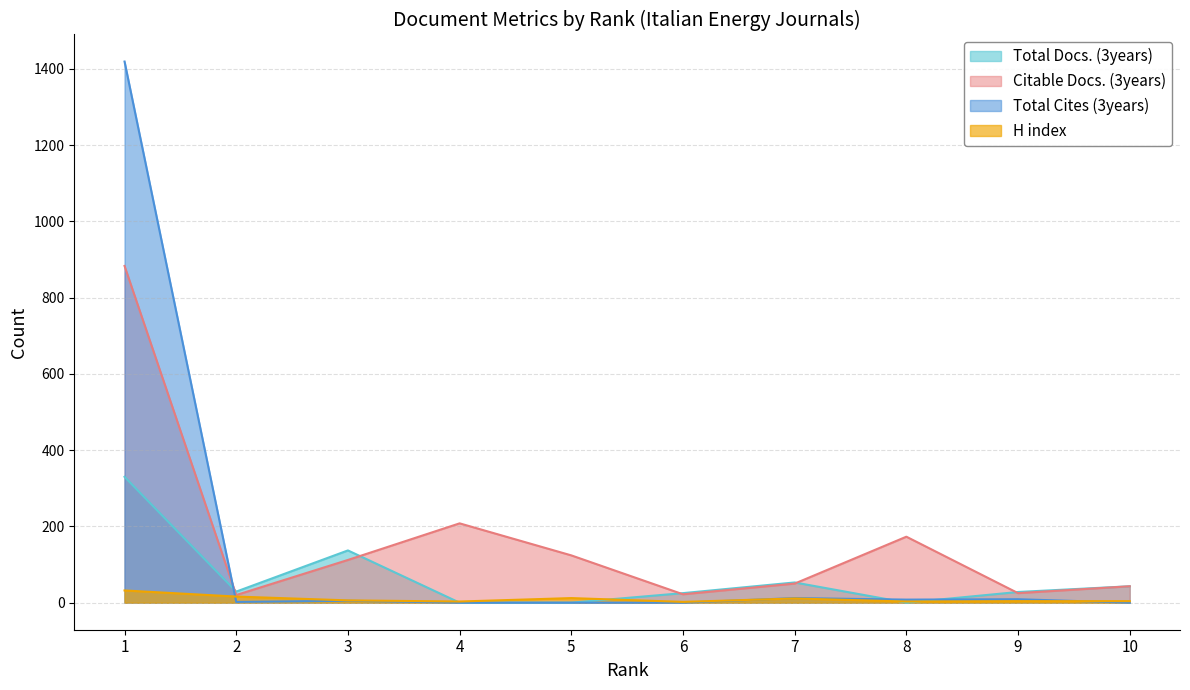

Which series ends up on top after the final intersection of Citable Docs. (3years) and Total Cites (3years)?

Citable Docs. (3years)